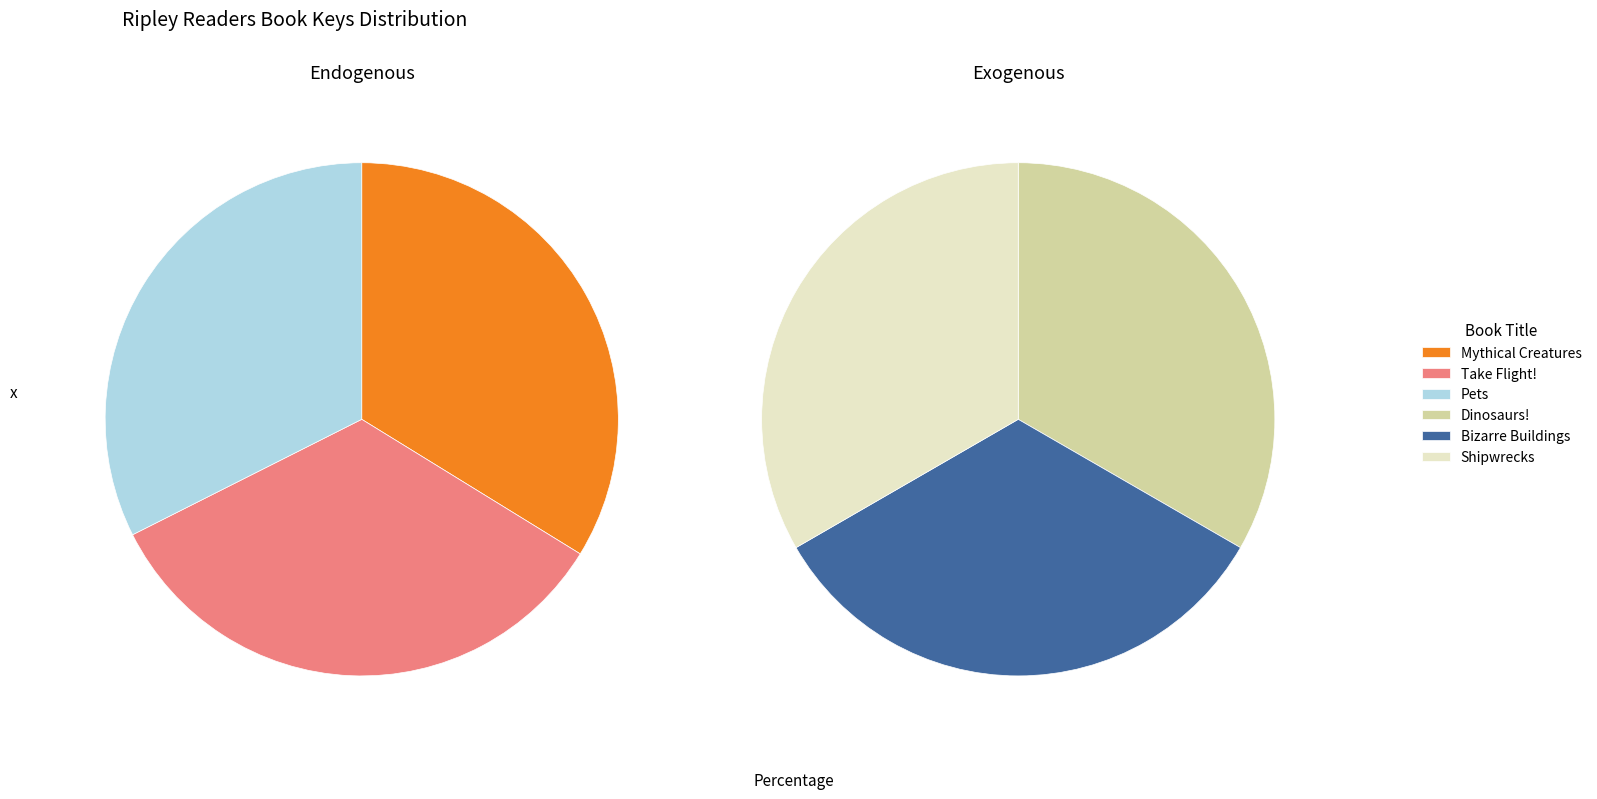

Does any single category account for the majority?

No